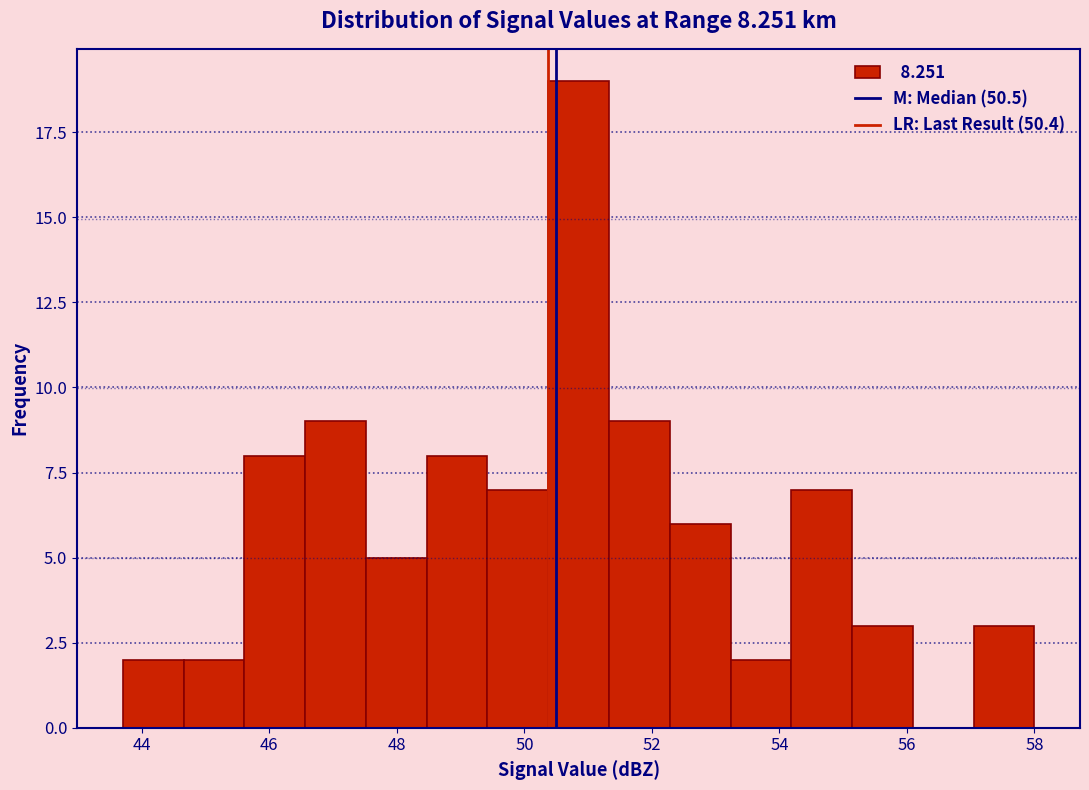

Reading left to right, list every bar in this chart as the range it spans on the x-axis followed by its height. Neither the bar edges nor the heights are printed on the chart, so give them approximately, as read against the axes.

43.8 to 44.6: 2
44.6 to 45.6: 2
45.6 to 46.6: 8
46.6 to 47.6: 9
47.6 to 48.4: 5
48.4 to 49.4: 8
49.4 to 50.4: 7
50.4 to 51.4: 19
51.4 to 52.2: 9
52.2 to 53.2: 6
53.2 to 54.2: 2
54.2 to 55.2: 7
55.2 to 56.0: 3
56.0 to 57.0: 0
57.0 to 58.0: 3